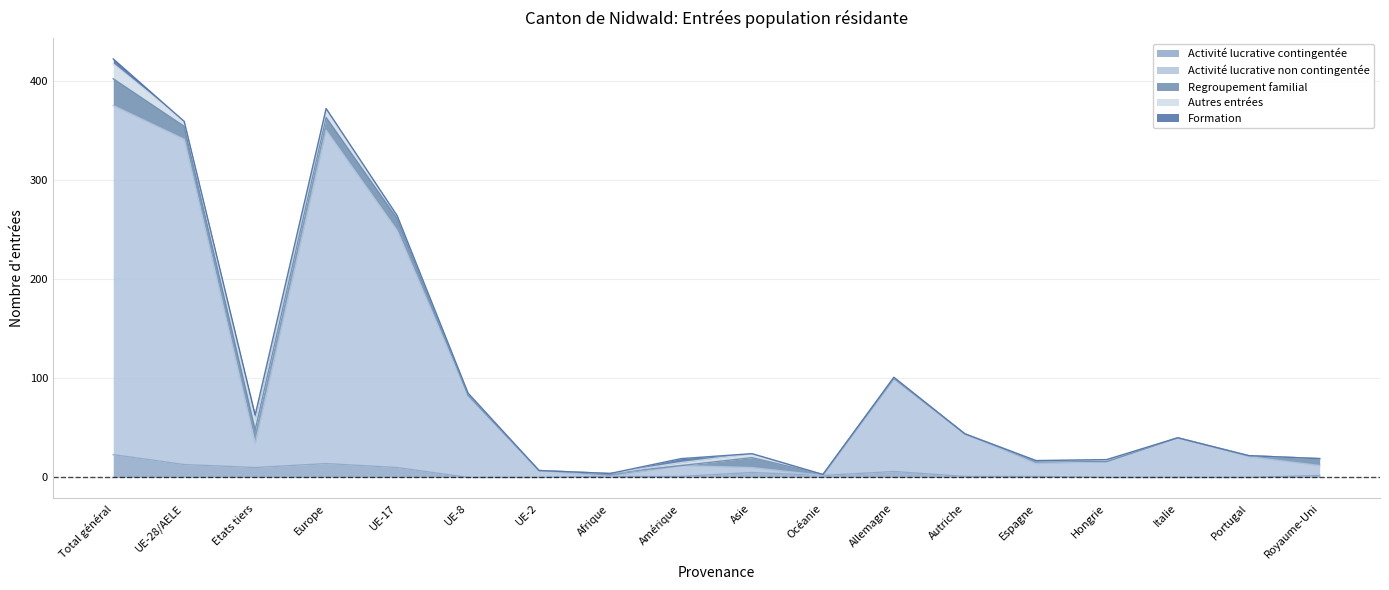

At which category does Activité lucrative contingentée reach its first local peak?

Europe